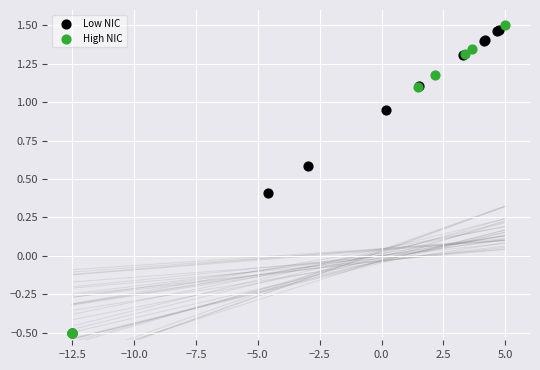

What are all the series names shown in the legend?

Low NIC, High NIC